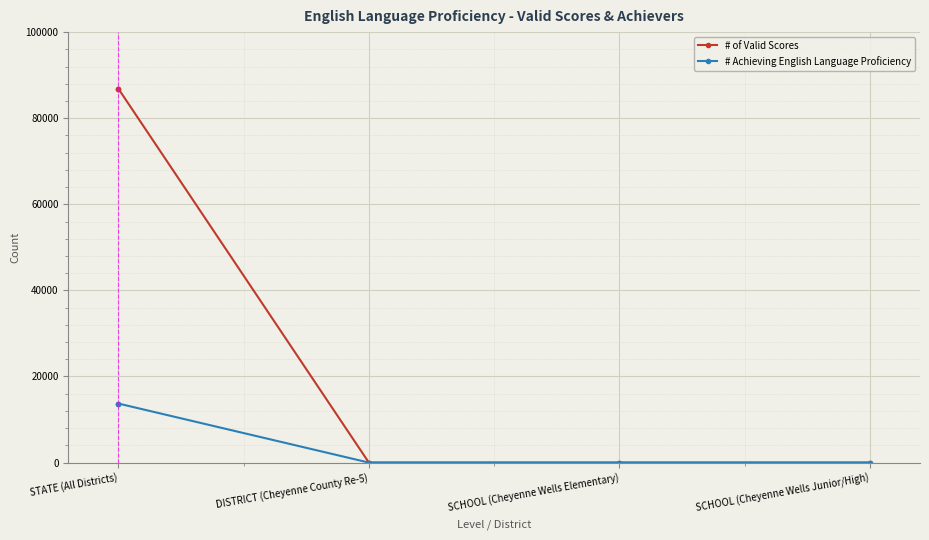

What is the approximate value of # Achieving English Language Proficiency at STATE (All Districts), to the nearest 100?

13700